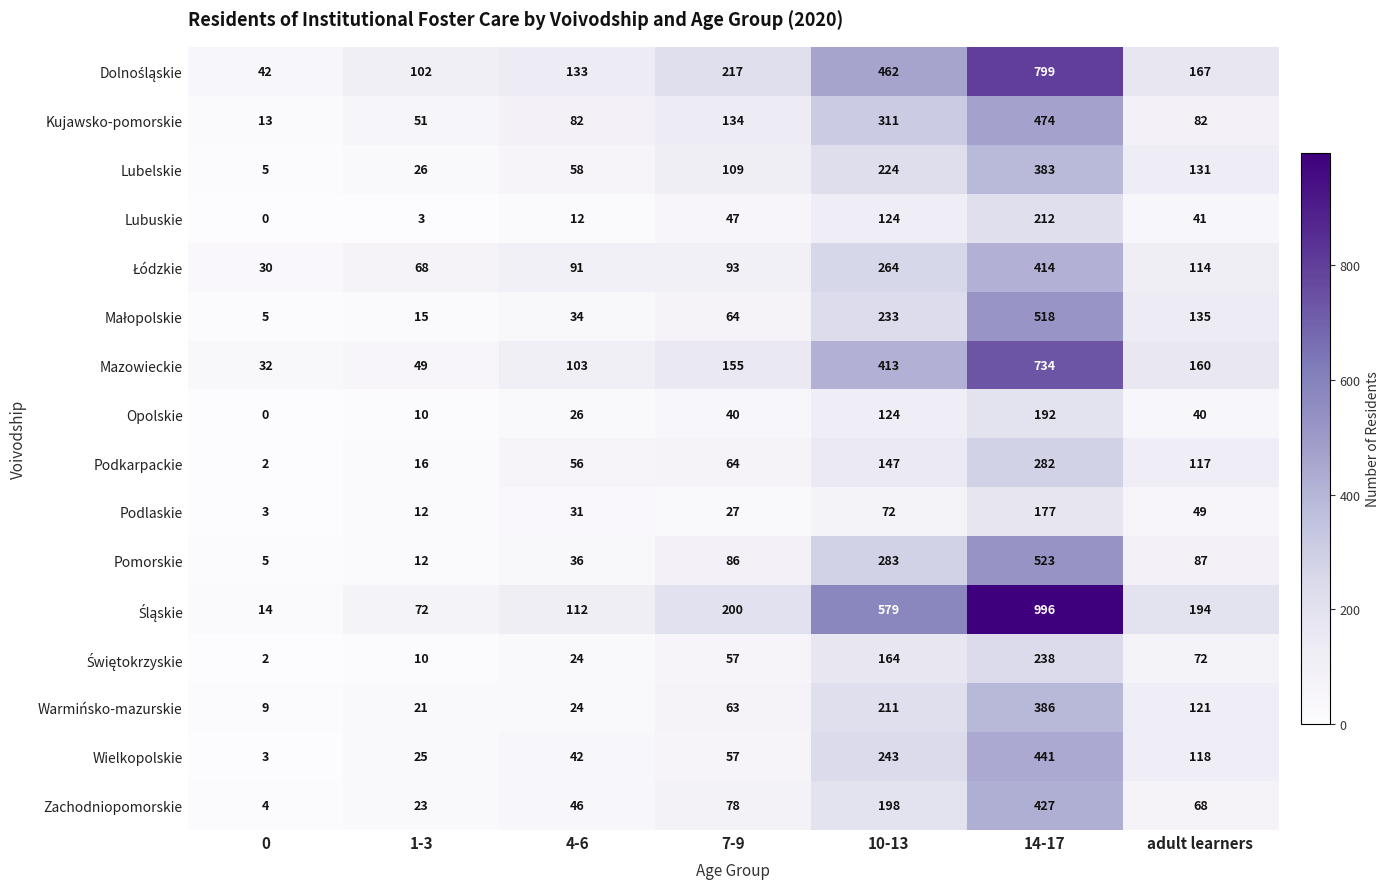

List the labels in order of Warmińsko-mazurskie value, smallest first.

0, 1-3, 4-6, 7-9, adult learners, 10-13, 14-17